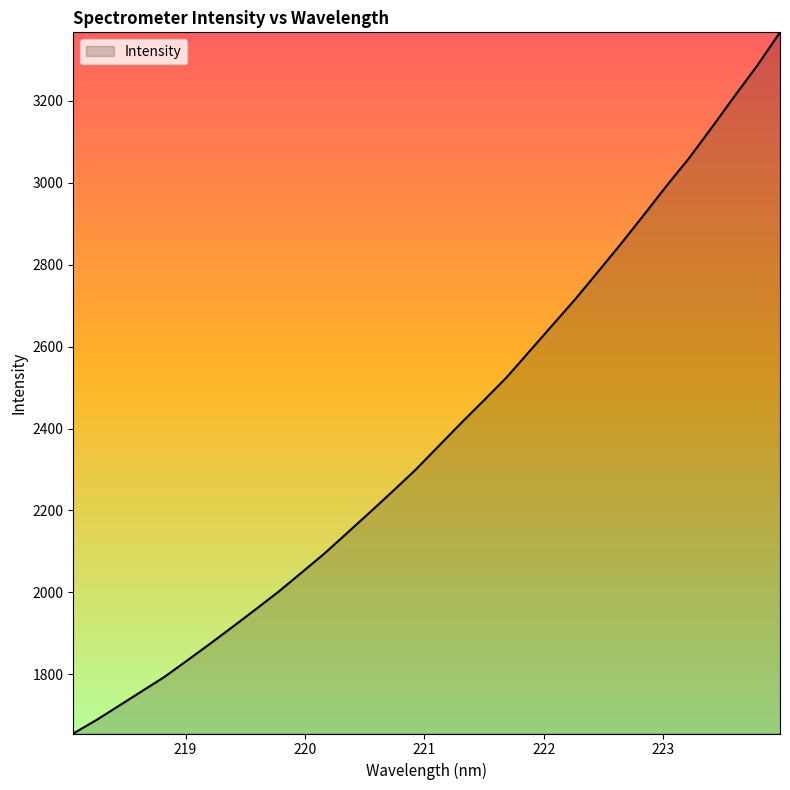

What is the smallest value displayed?

1655.5